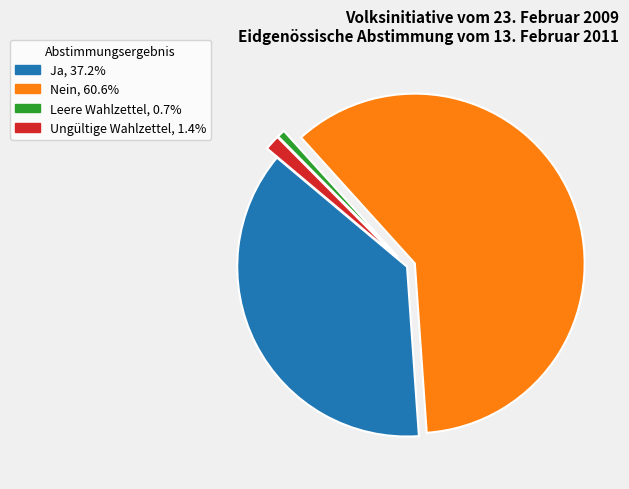

Which has a higher value, Ungültige Wahlzettel or Leere Wahlzettel?

Ungültige Wahlzettel